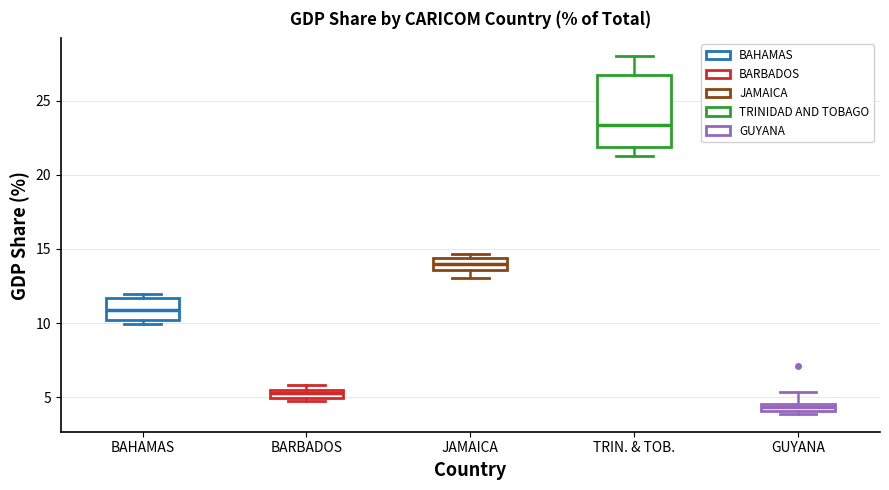

Where is the upper edge of the box for BAHAMAS on the y-axis? The values are not printed on the chart, so give them approximately, as read against the axis.

11.5